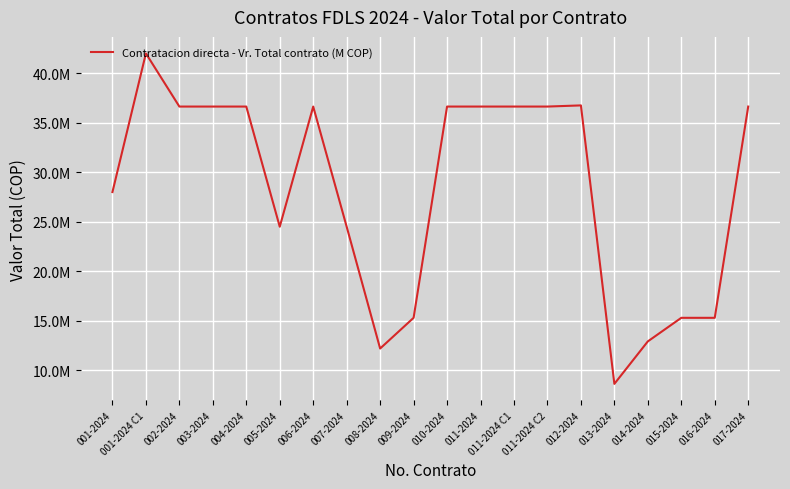

Which has a higher value, 011-2024 C2 or 001-2024 C1?

001-2024 C1